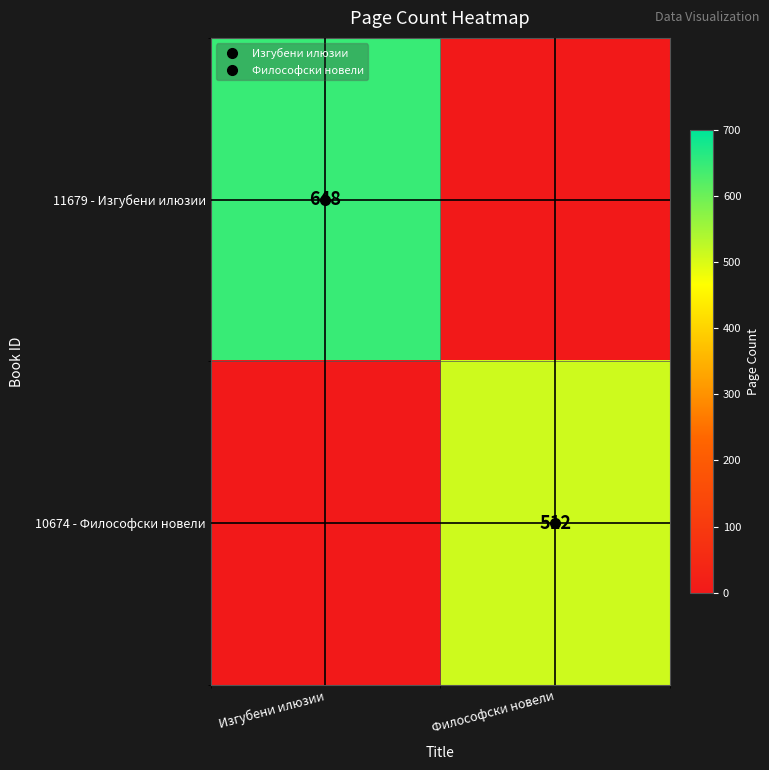

What is the total value across all series at Изгубени илюзии?

648